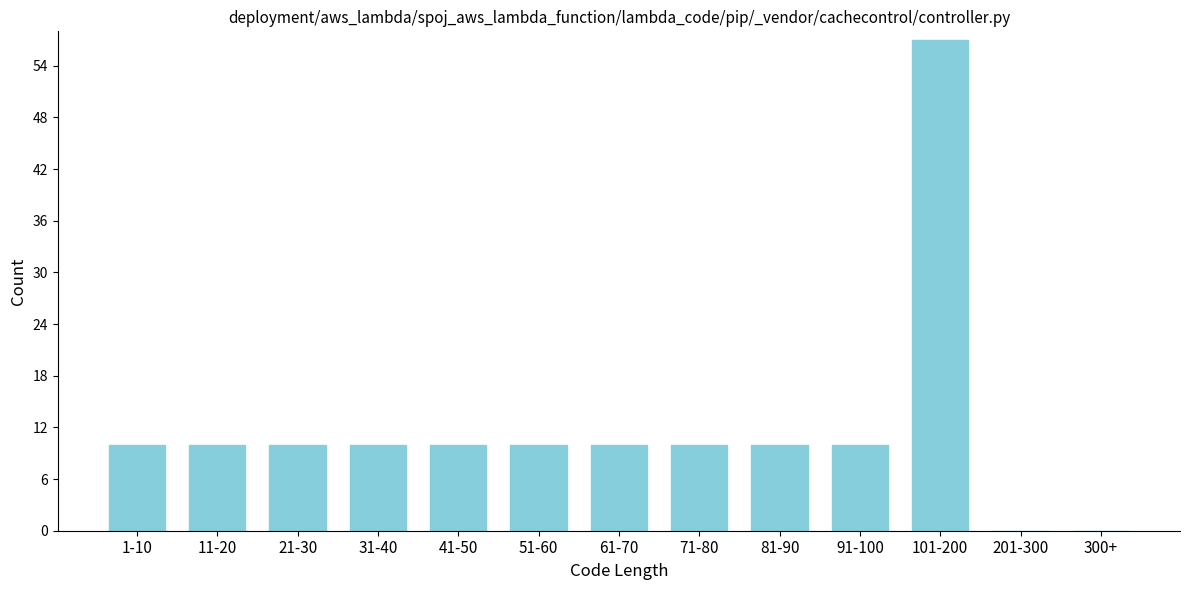

Is it true that the value at 101-200 is 57?

True